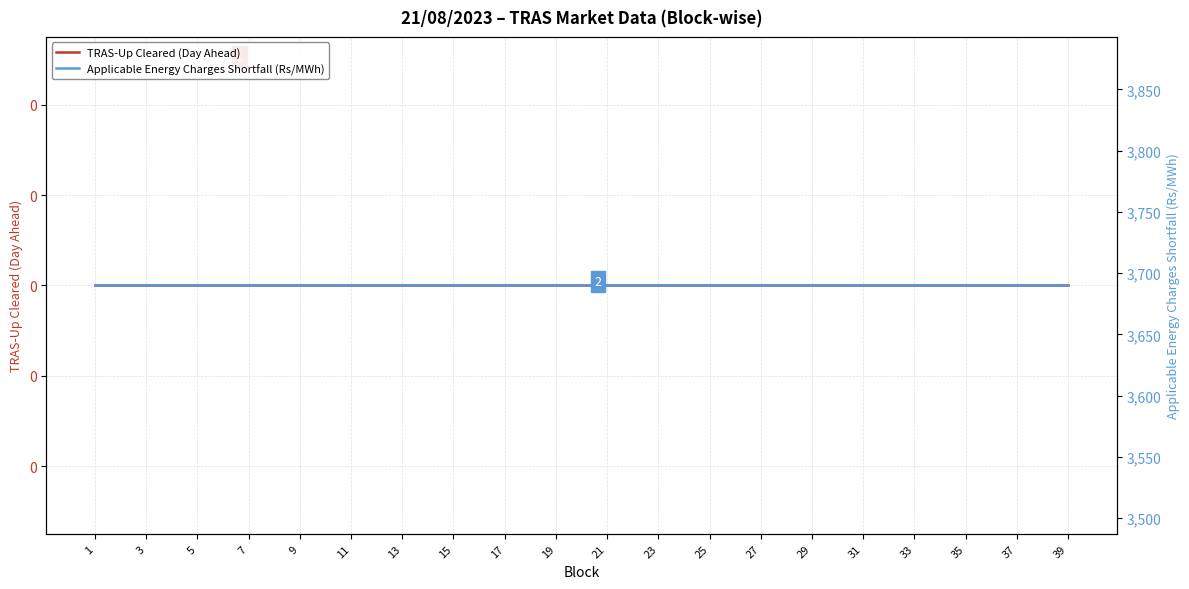

True or false: Applicable Energy Charges Shortfall (Rs/MWh) and TRAS-Up Cleared (Day Ahead) cross at least once.

False